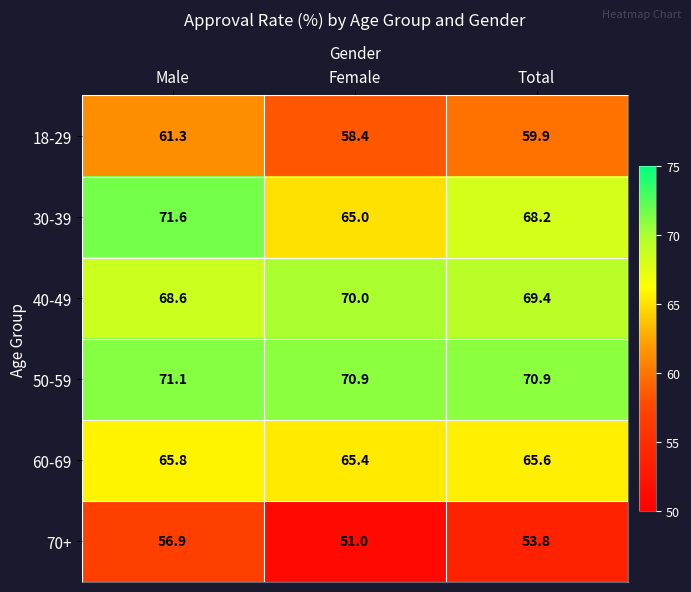

Between Male and Female, which series saw the biggest shift?

30-39